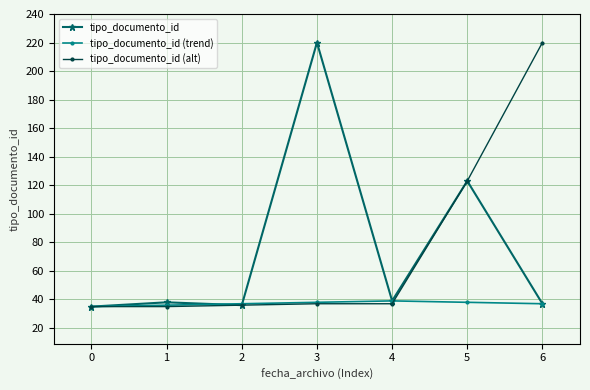

Read the tipo_documento_id value at 4, to the nearest 50.

50